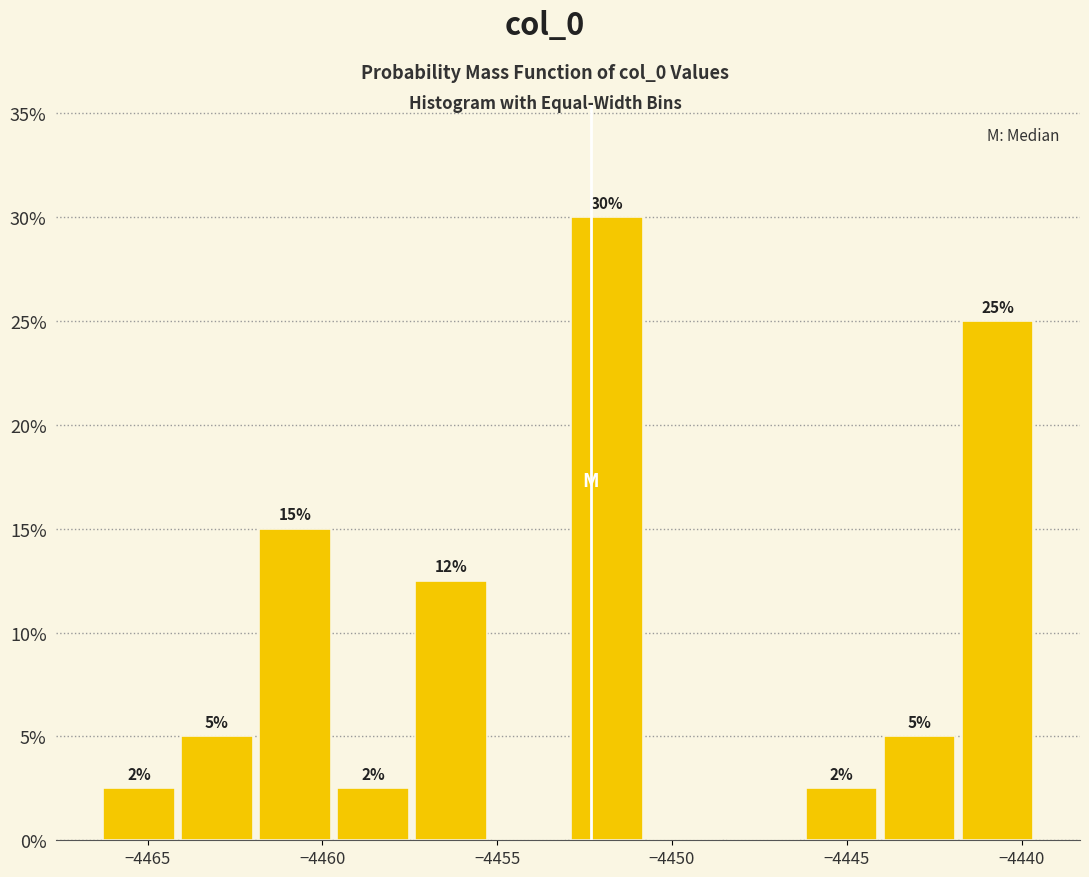

Over which range of the x-axis is the bar tallest?

-4453.0 to -4450.5